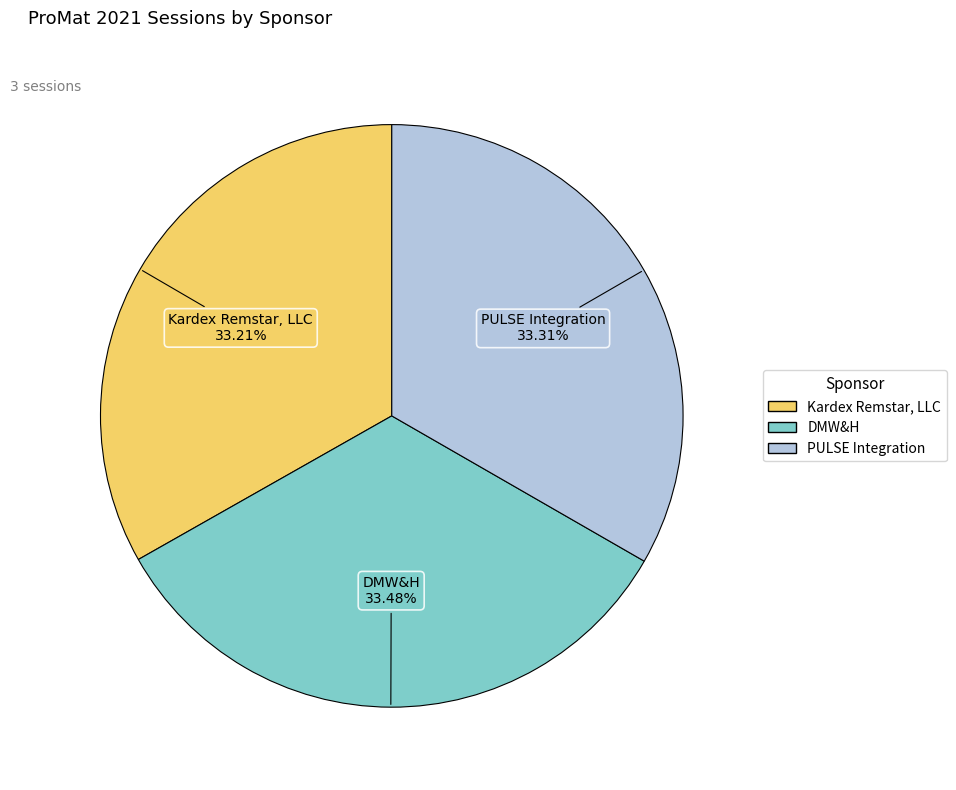

How many slices are in this pie chart?

3